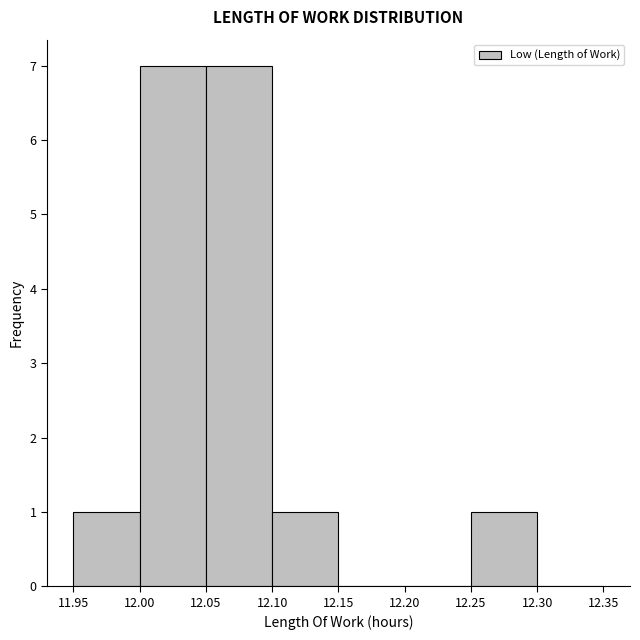

Reading left to right, transcribe this chart: for each bar, give the range it covers on the x-axis and its height. The values are not printed on the chart, so give them approximately, as read against the axis.

11.95 to 12.00: 1
12.00 to 12.05: 7
12.05 to 12.10: 7
12.10 to 12.15: 1
12.15 to 12.20: 0
12.20 to 12.25: 0
12.25 to 12.30: 1
12.30 to 12.35: 0